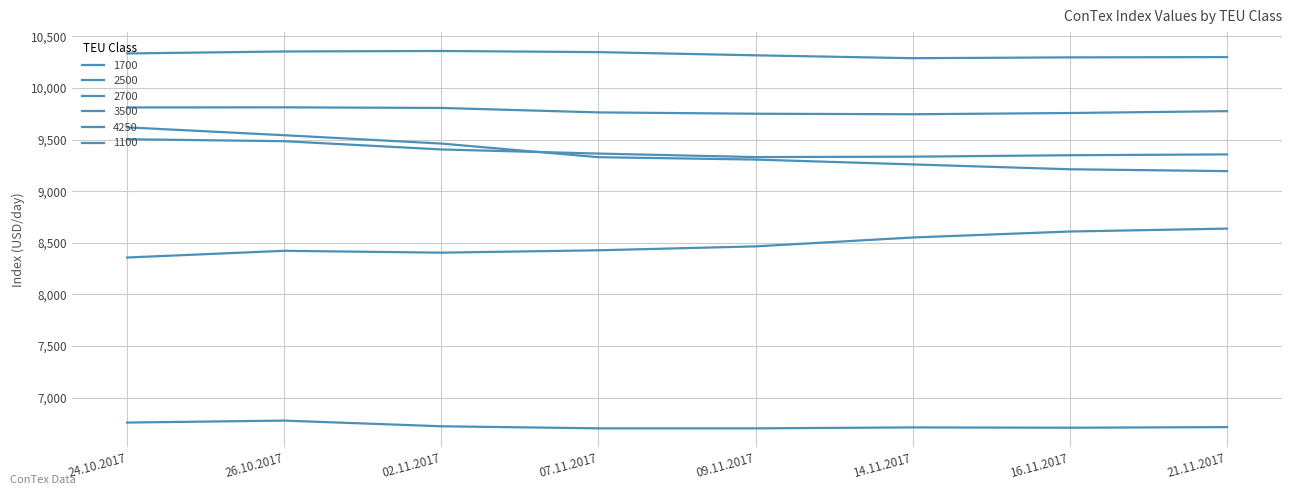

What is the lowest value of the 2500 series?

9746